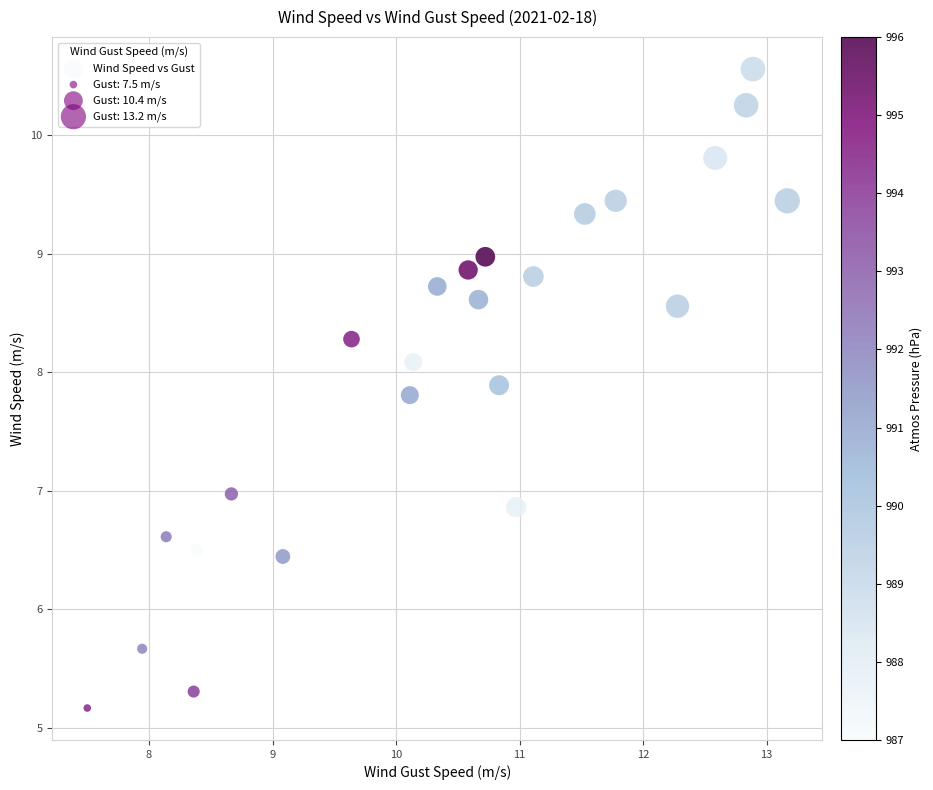

What is the range of X values (max minus min)?

5.7